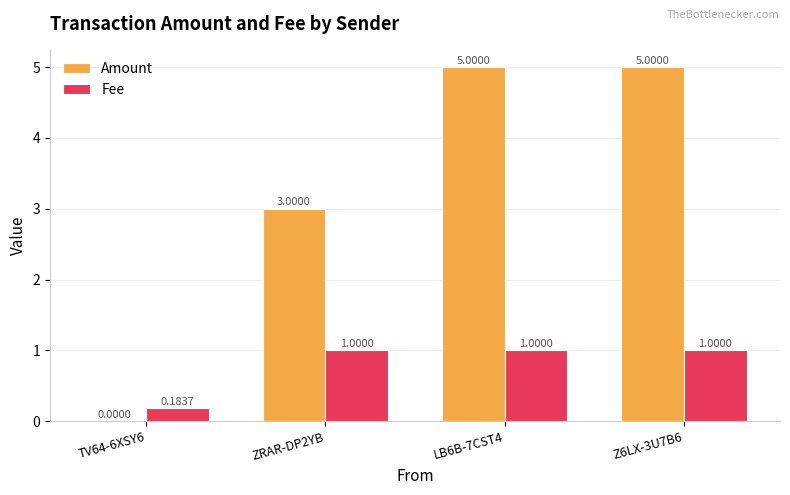

How many groups of bars are there?

4